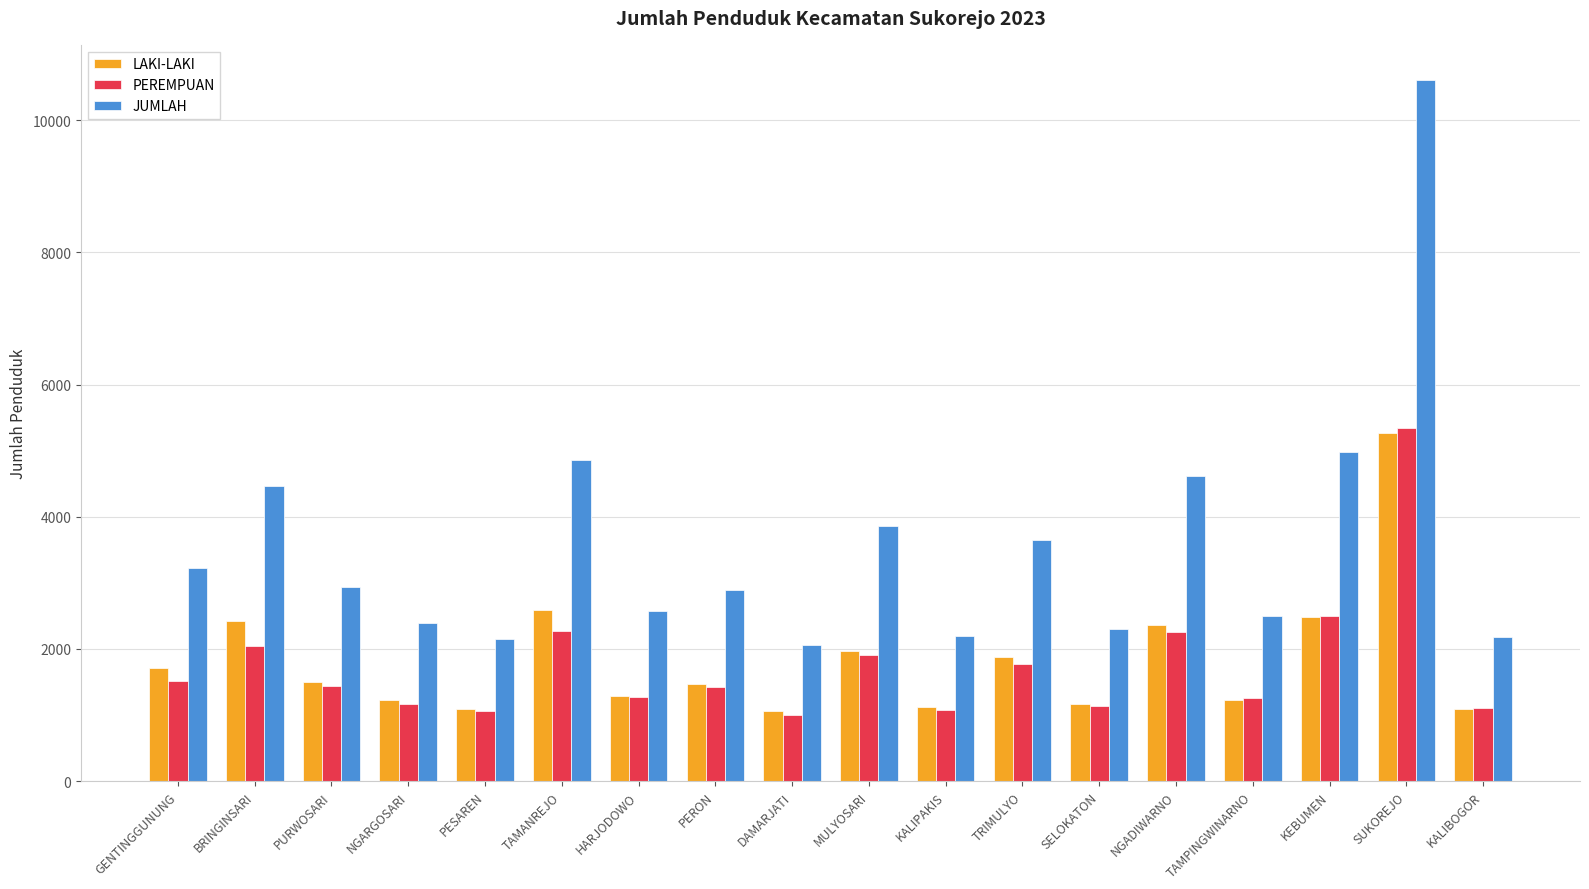

What is the spread (max minus min) of values at DAMARJATI?

1059